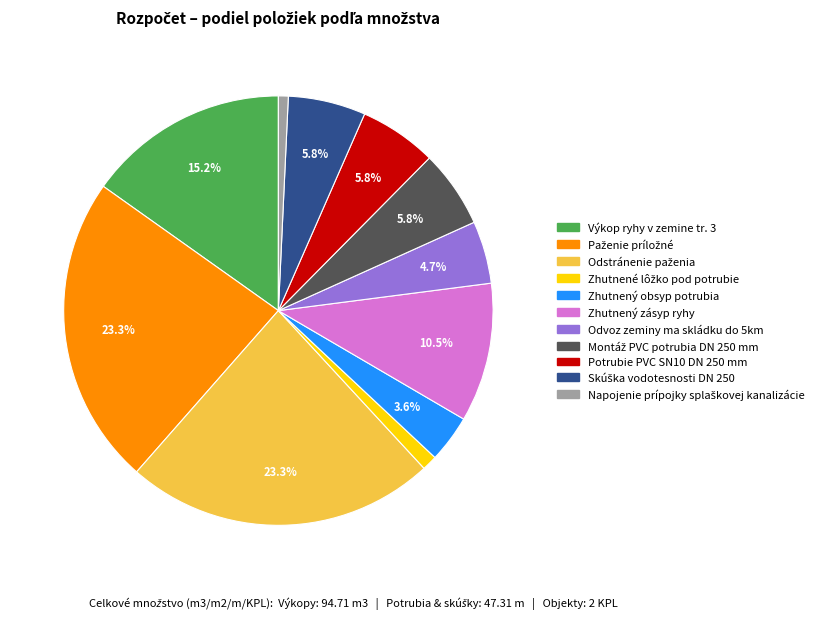

What percentage is NOT represented by Zhutnený obsyp potrubia?

96.4%